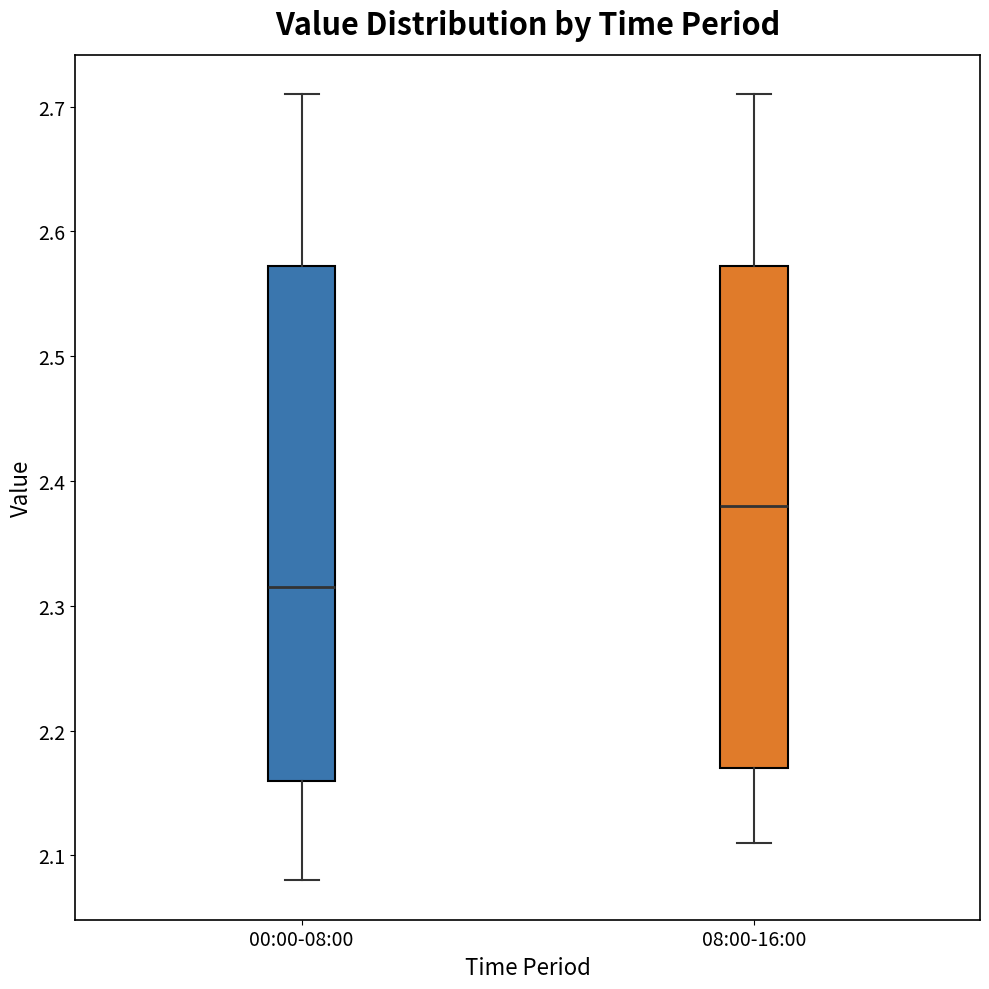

Reading left to right, read every box against the y-axis: the position of its median line, the range the box covers, and the ends of its whiskers. The values are not printed on the chart, so give them approximately, as read against the axis.

00:00-08:00: median 2.32, box 2.16 to 2.57, whiskers 2.08 to 2.71
08:00-16:00: median 2.38, box 2.17 to 2.57, whiskers 2.11 to 2.71